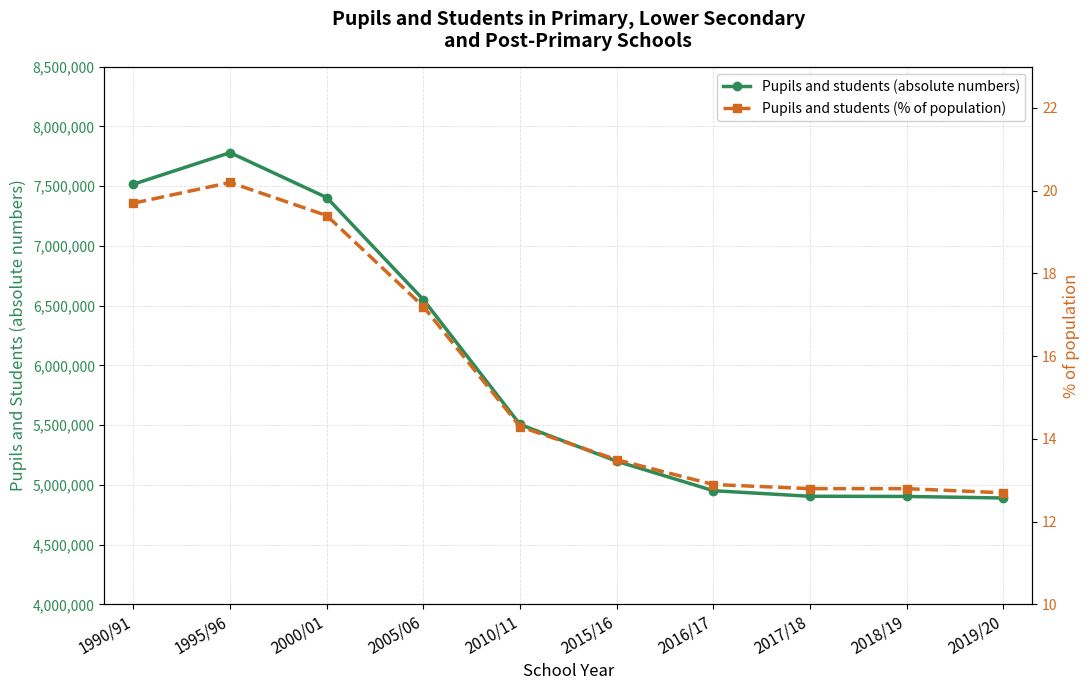

True or false: Pupils and students (absolute numbers) has a value of 4904101.0 at 2018/19.

True